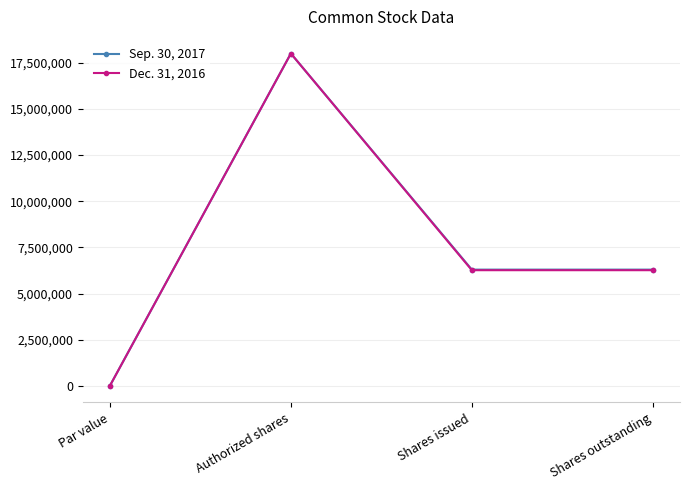

At which label does Sep. 30, 2017 reach its peak?

Authorized shares